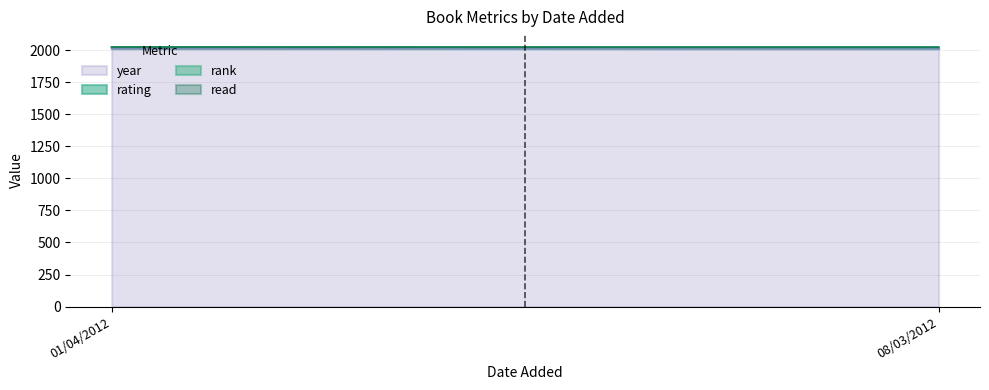

What is the sum of the year values at 01/04/2012 and 08/03/2012?

4023